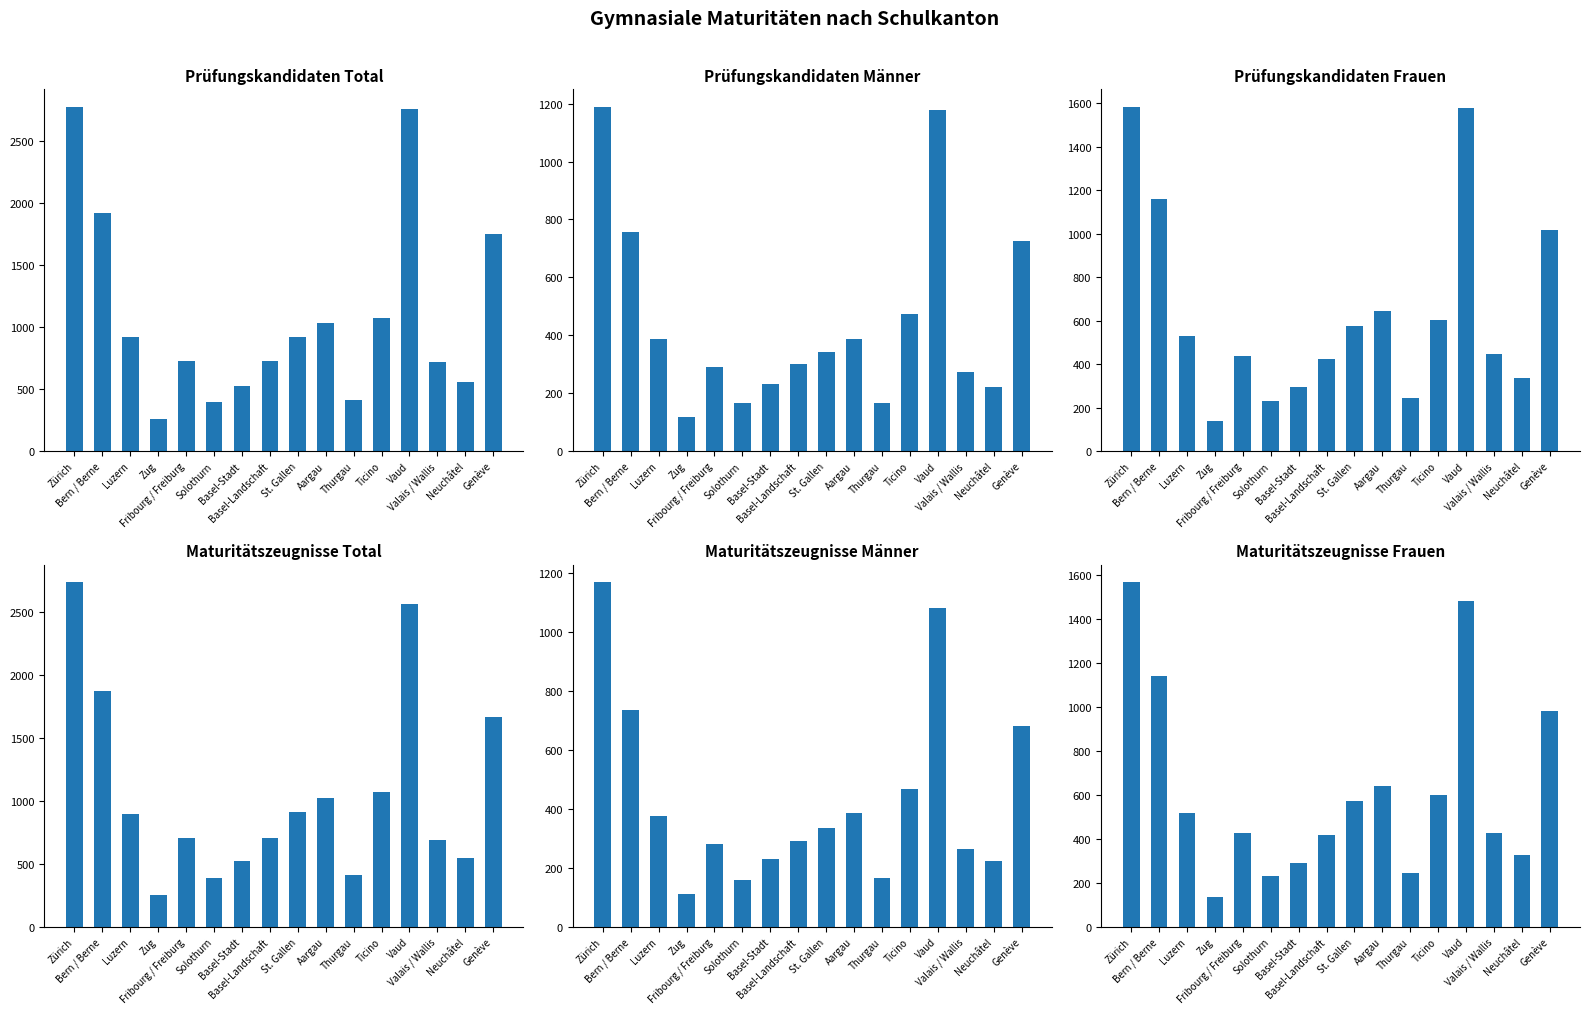

Reading right to left, list all the values displayed in this chart.

Prüfungskandidaten Total: Genève=1744	Neuchâtel=557	Valais / Wallis=719	Vaud=2756	Ticino=1075	Thurgau=409	Aargau=1034	St. Gallen=919	Basel-Landschaft=723	Basel-Stadt=526	Solothurn=398	Fribourg / Freiburg=727	Zug=258	Luzern=915	Bern / Berne=1918	Zürich=2774
Prüfungskandidaten Männer: Genève=726	Neuchâtel=223	Valais / Wallis=274	Vaud=1179	Ticino=473	Thurgau=165	Aargau=388	St. Gallen=342	Basel-Landschaft=300	Basel-Stadt=233	Solothurn=167	Fribourg / Freiburg=291	Zug=119	Luzern=387	Bern / Berne=758	Zürich=1190
Prüfungskandidaten Frauen: Genève=1018	Neuchâtel=334	Valais / Wallis=445	Vaud=1577	Ticino=602	Thurgau=244	Aargau=646	St. Gallen=577	Basel-Landschaft=423	Basel-Stadt=293	Solothurn=231	Fribourg / Freiburg=436	Zug=139	Luzern=528	Bern / Berne=1160	Zürich=1584
Maturitätszeugnisse Total: Genève=1661	Neuchâtel=548	Valais / Wallis=686	Vaud=2562	Ticino=1065	Thurgau=407	Aargau=1022	St. Gallen=906	Basel-Landschaft=707	Basel-Stadt=517	Solothurn=388	Fribourg / Freiburg=707	Zug=248	Luzern=891	Bern / Berne=1873	Zürich=2735
Maturitätszeugnisse Männer: Genève=681	Neuchâtel=221	Valais / Wallis=262	Vaud=1081	Ticino=466	Thurgau=164	Aargau=384	St. Gallen=334	Basel-Landschaft=291	Basel-Stadt=228	Solothurn=159	Fribourg / Freiburg=281	Zug=112	Luzern=374	Bern / Berne=736	Zürich=1169
Maturitätszeugnisse Frauen: Genève=980	Neuchâtel=327	Valais / Wallis=424	Vaud=1481	Ticino=599	Thurgau=243	Aargau=638	St. Gallen=572	Basel-Landschaft=416	Basel-Stadt=289	Solothurn=229	Fribourg / Freiburg=426	Zug=136	Luzern=517	Bern / Berne=1137	Zürich=1566